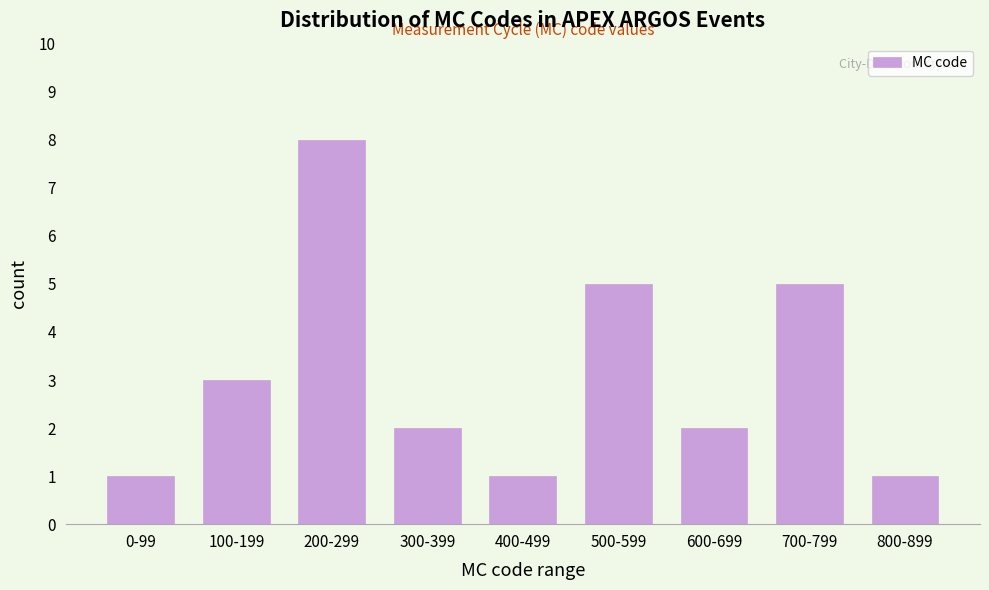

Reading left to right, extract all data points from this chart.

0-99=1	100-199=3	200-299=8	300-399=2	400-499=1	500-599=5	600-699=2	700-799=5	800-899=1